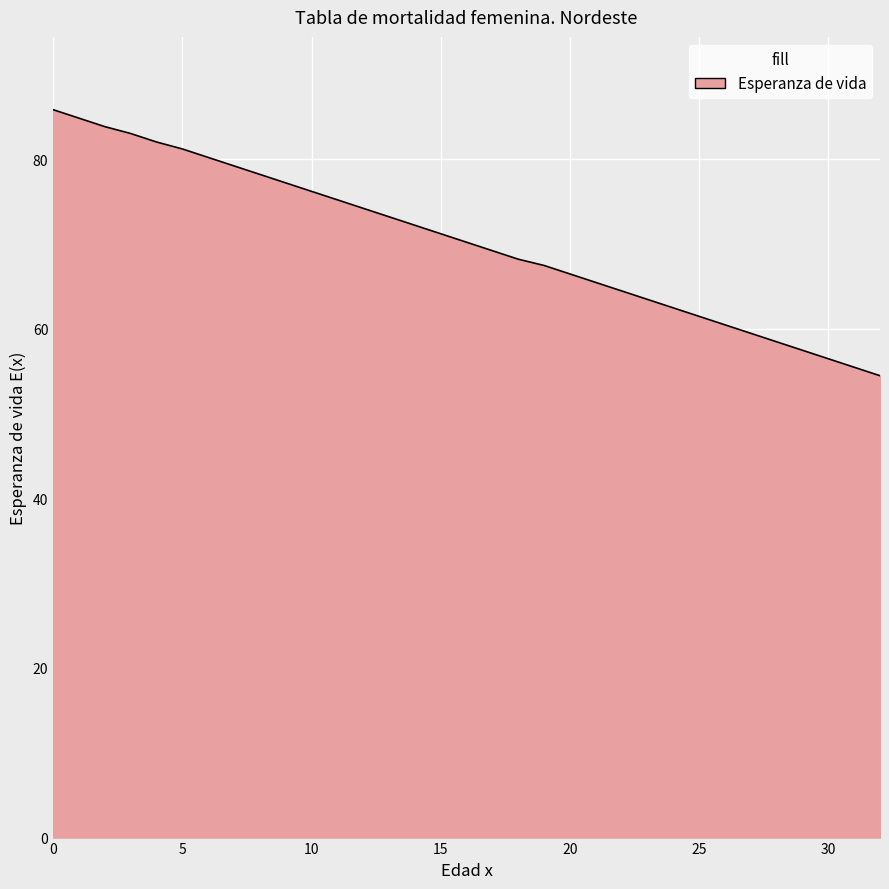

What is the smallest value displayed?

54.5